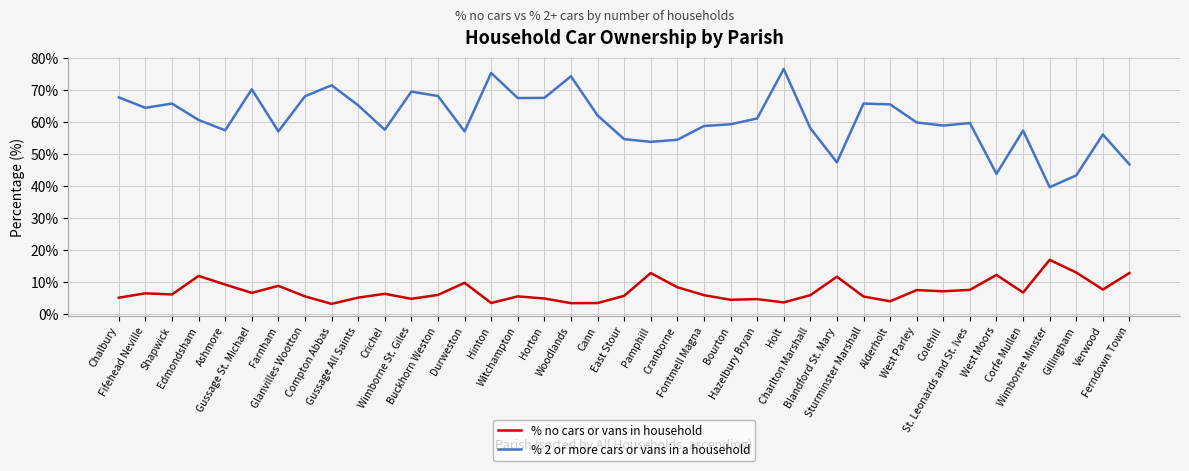

What is the minimum value for % no cars or vans in household?

3.2